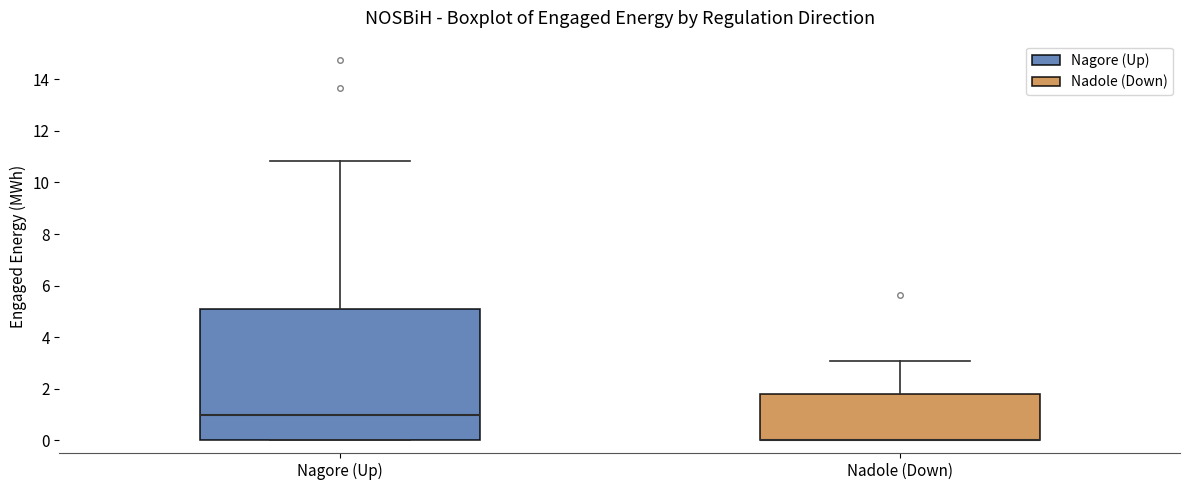

Which box is the tallest, from its lower edge to its upper edge?

Nagore (Up)